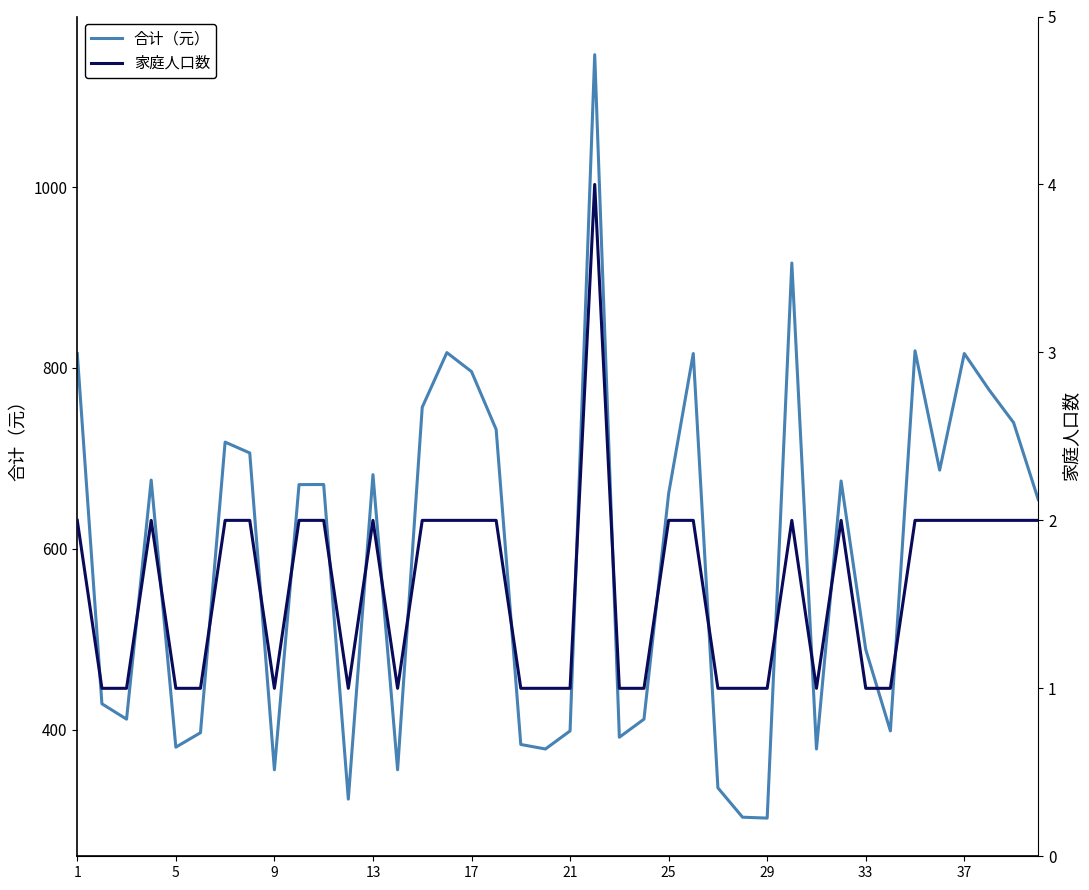

Reading left to right, transcribe all the data shown in this chart.

合计（元）: 815.9	428.4	411.4	675.9	380.4	396.4	717.9	705.9	355.4	670.9	671.0	323.0	681.9	355.4	756.5	816.9	795.9	731.9	383.4	378.4	398.4	1146.5	391.4	411.4	660.9	815.9	335.4	303.0	302.0	916.0	378.4	674.9	488.4	398.4	818.9	686.9	815.9	775.9	739.5	654.5
家庭人口数: 2.0	1.0	1.0	2.0	1.0	1.0	2.0	2.0	1.0	2.0	2.0	1.0	2.0	1.0	2.0	2.0	2.0	2.0	1.0	1.0	1.0	4.0	1.0	1.0	2.0	2.0	1.0	1.0	1.0	2.0	1.0	2.0	1.0	1.0	2.0	2.0	2.0	2.0	2.0	2.0